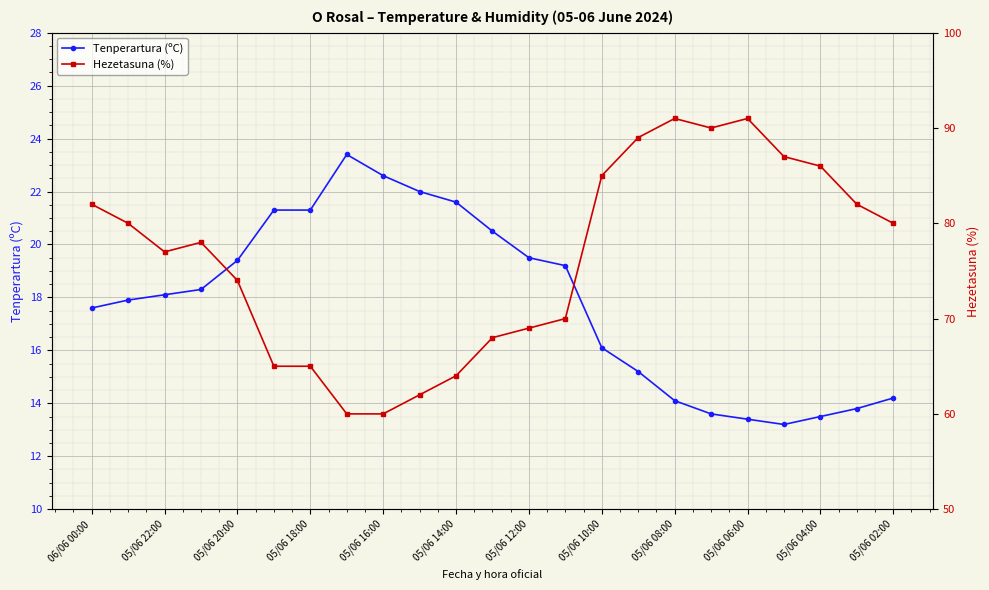

True or false: Hezetasuna (%) and Tenperartura (ºC) intersect in this chart.

False